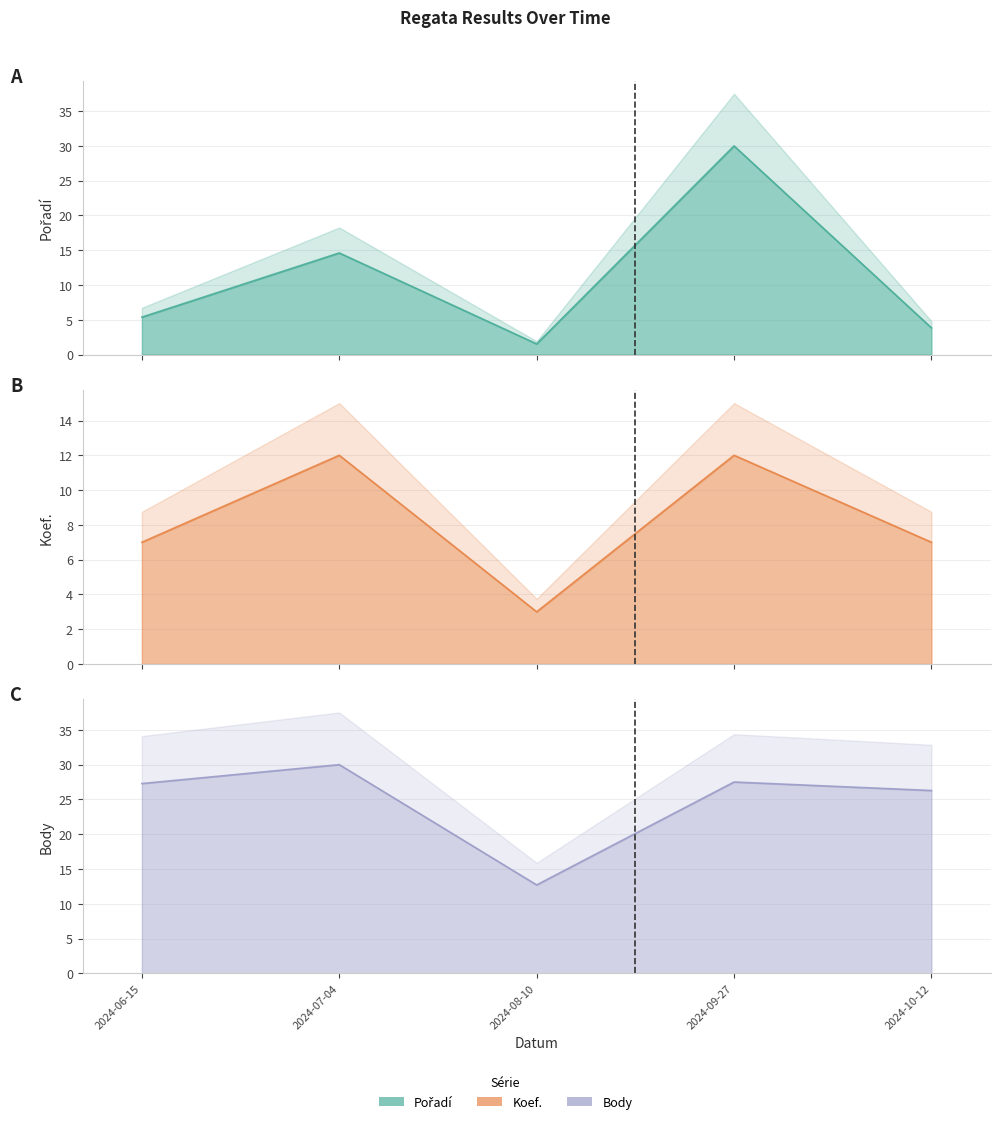

What is the maximum value for Body?

30.0